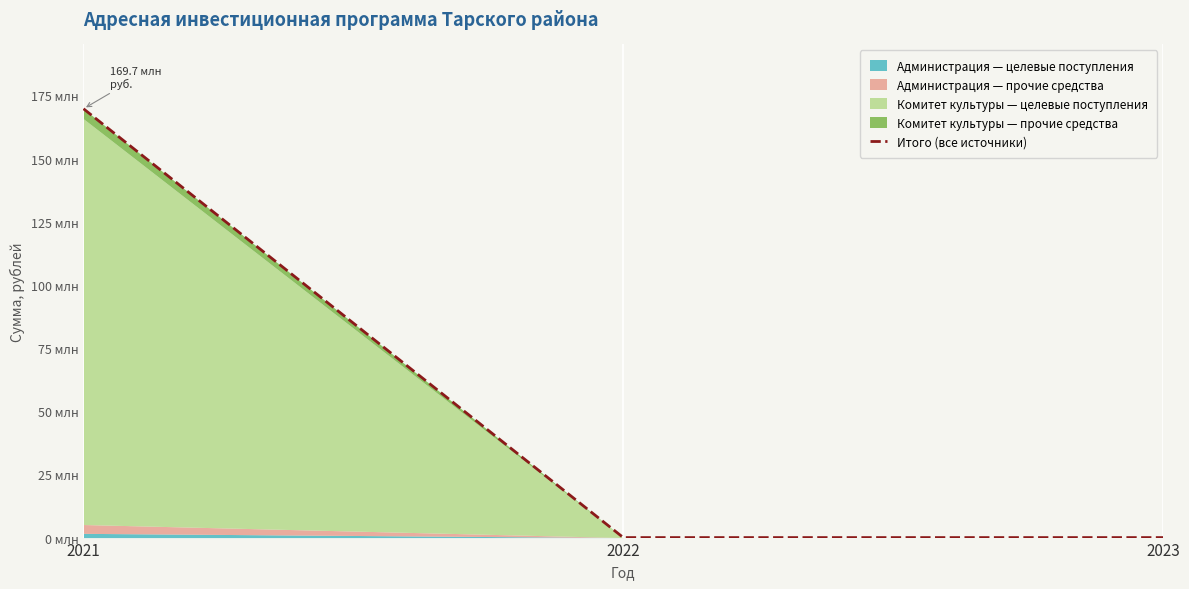

Does the chart display data point markers on the line(s)?

No